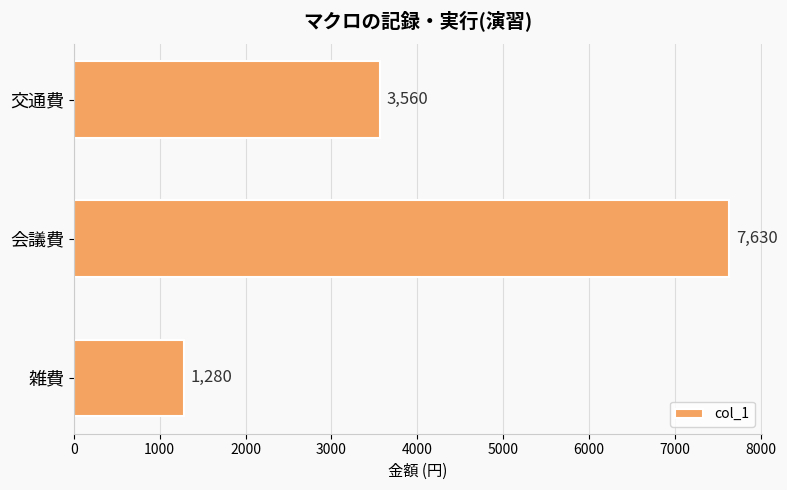

How many categories are shown in the chart?

3